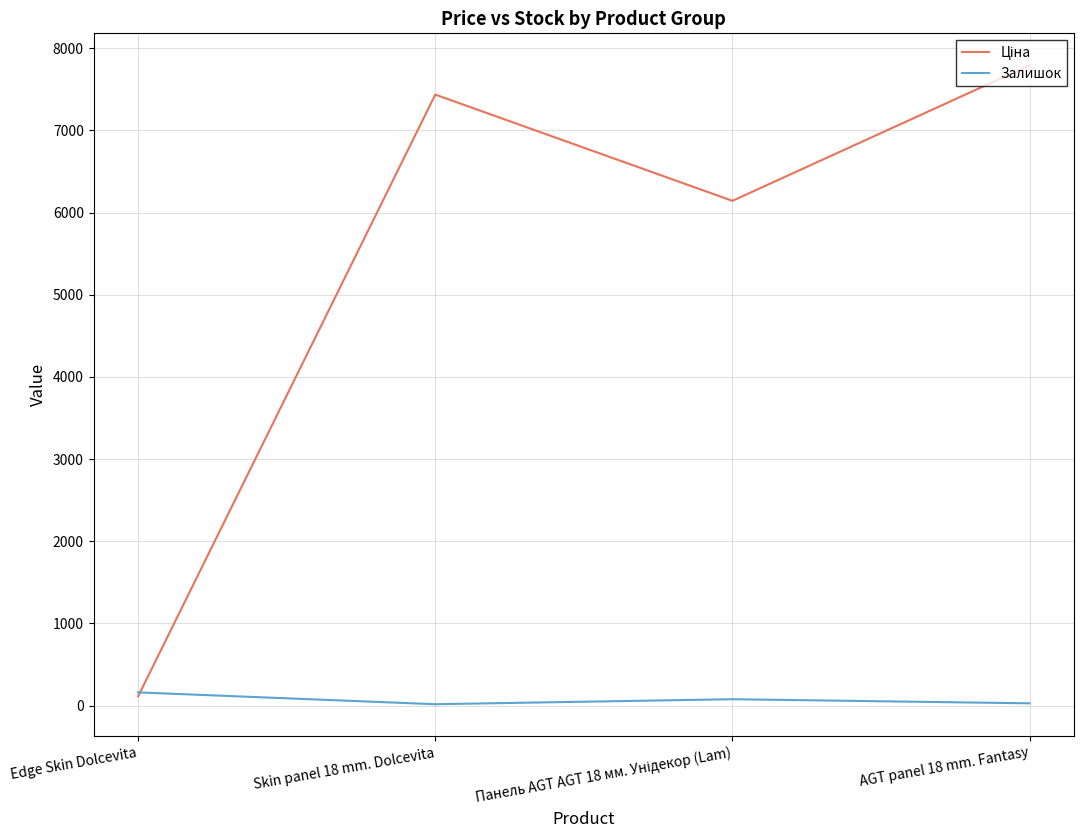

At how many categories does at least one series exceed 2896?

3